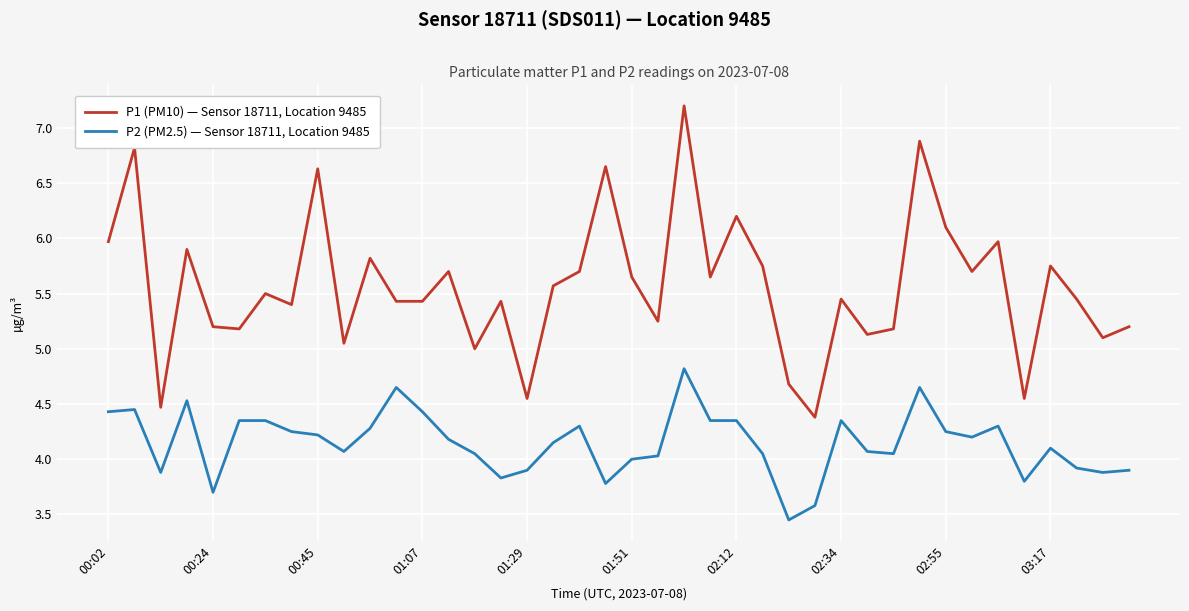

What is the maximum value shown in the chart?

7.2